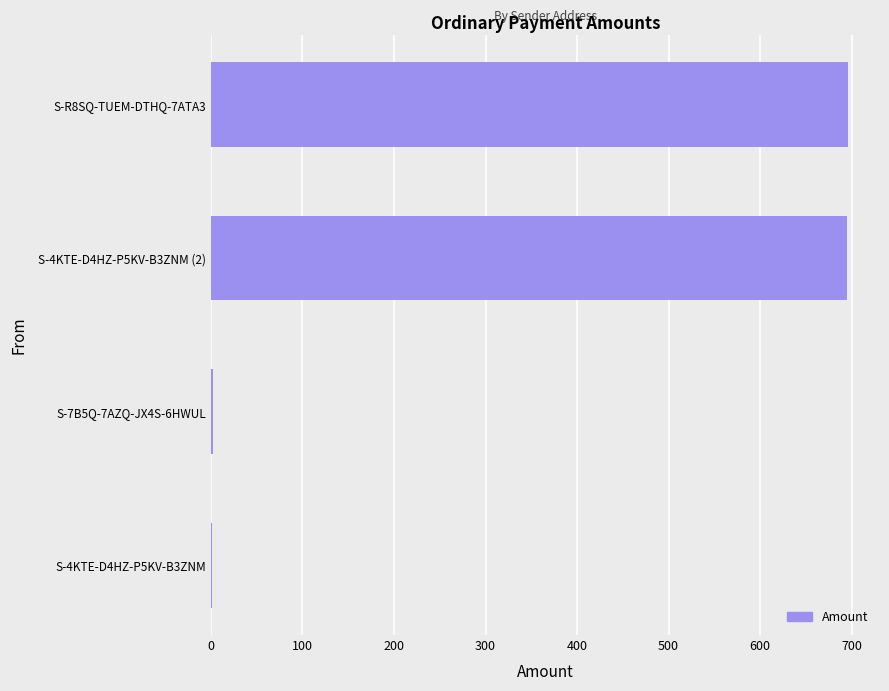

What is the sum of all values?

1394.5